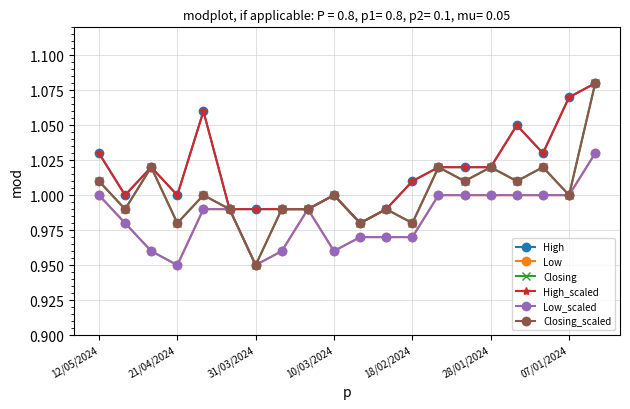

True or false: Closing_scaled and High cross at least once.

False